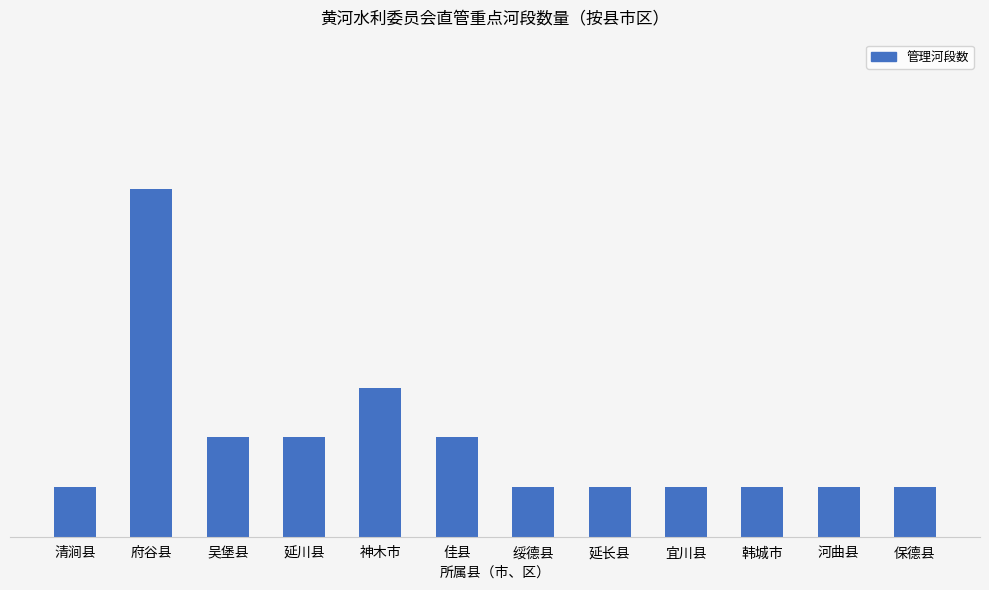

Which has a higher value, 河曲县 or 神木市?

神木市